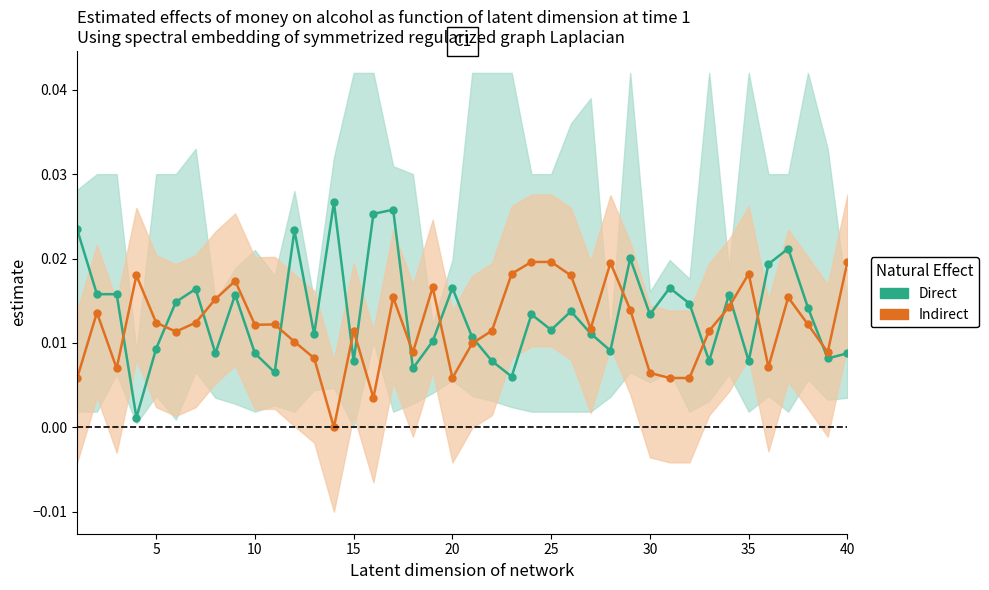

Which series has the widest spread of values?

Direct